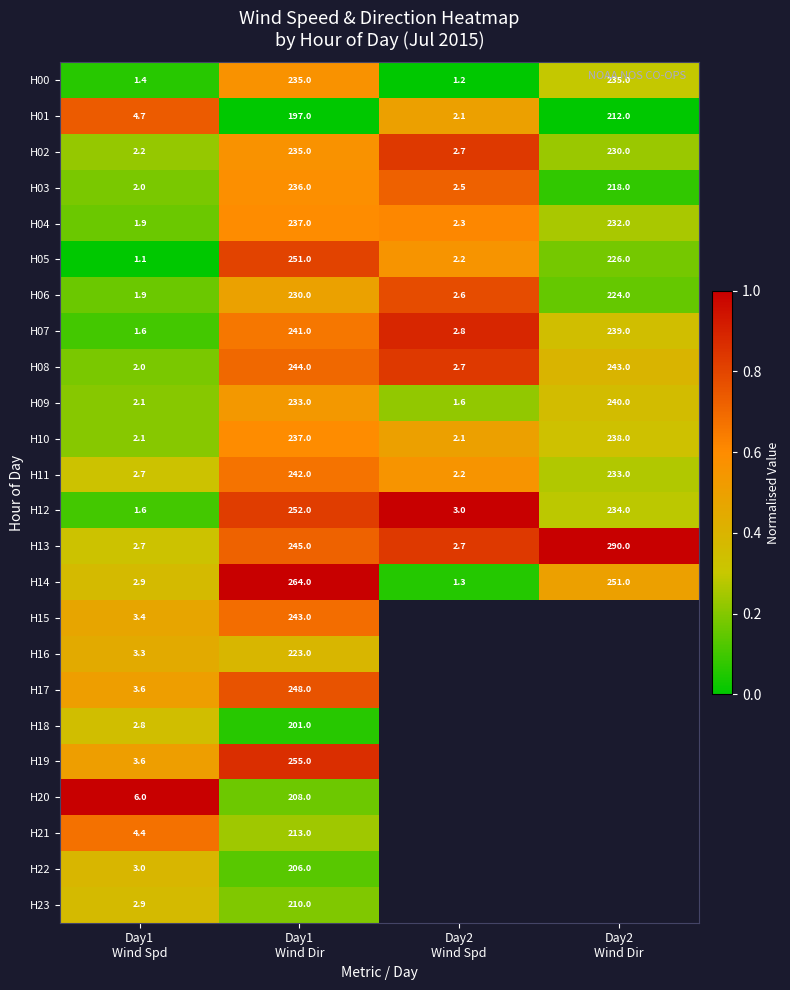

At which category is the sum across all series the highest?

Day1
Wind Dir